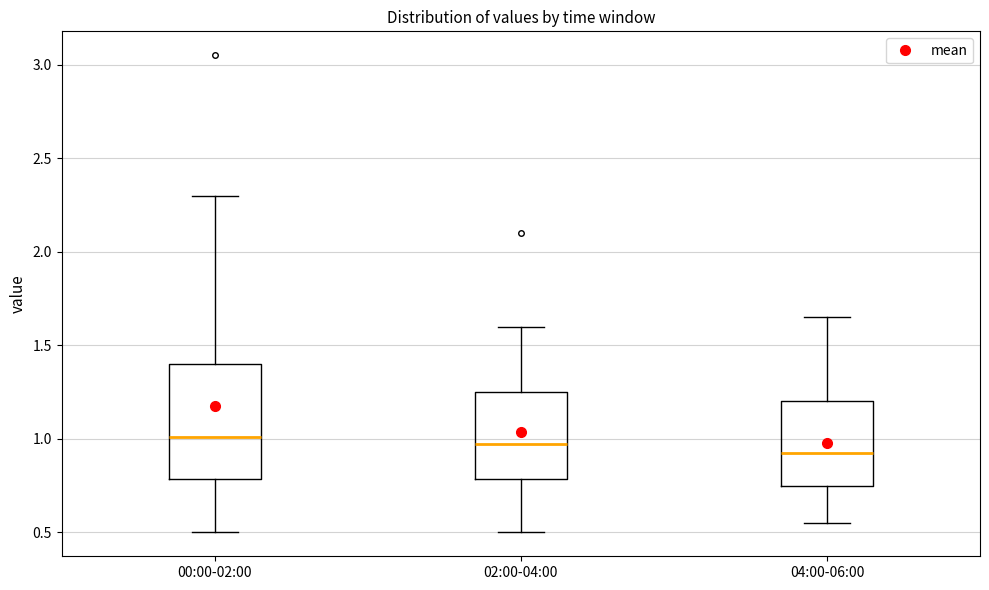

Which box is the tallest, from its lower edge to its upper edge?

00:00-02:00